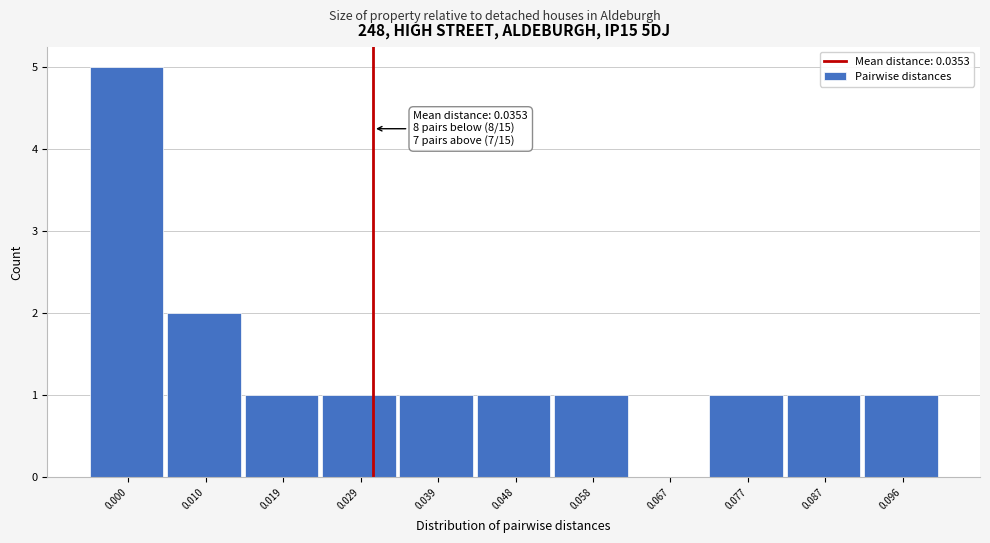

Reading right to left, what are all the values shown in this chart?

0.096=1	0.087=1	0.077=1	0.067=0	0.058=1	0.048=1	0.039=1	0.029=1	0.019=1	0.010=2	0.000=5